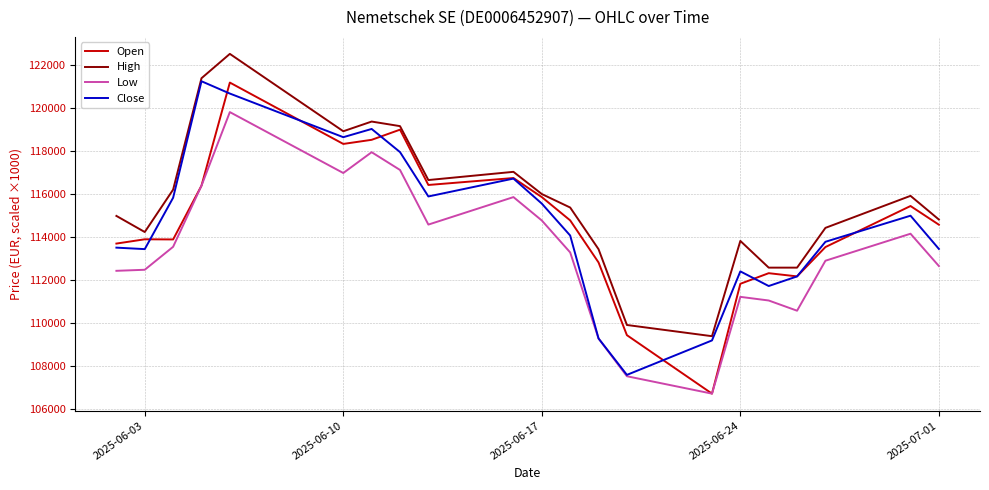

Which series has the largest total across all categories?

High